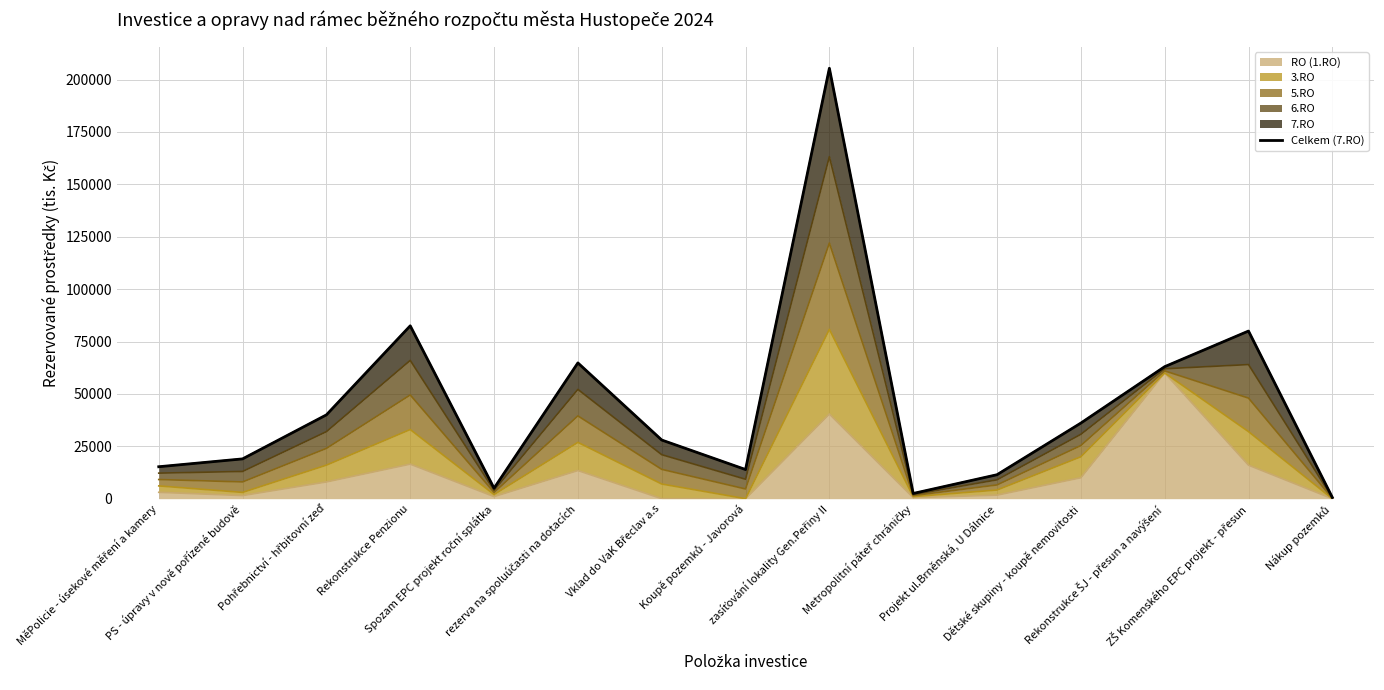

At which category does the chart reach its minimum across all series?

Nákup pozemků